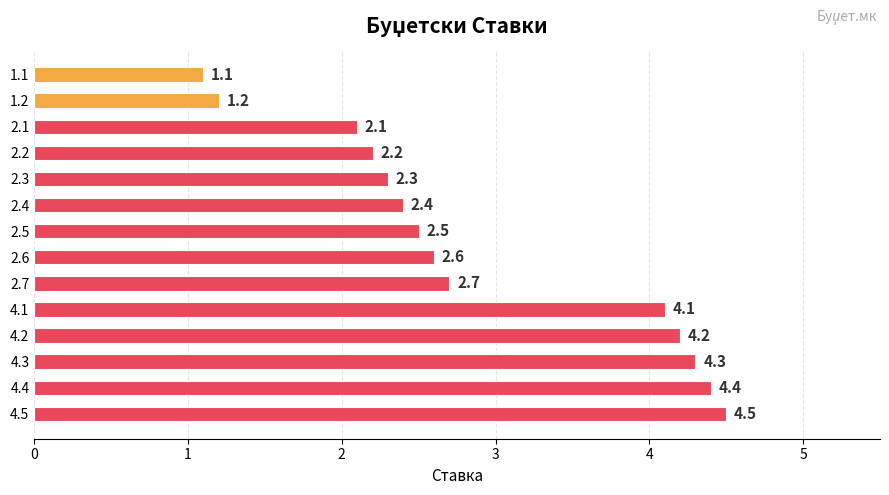

What is the smallest value displayed?

1.1